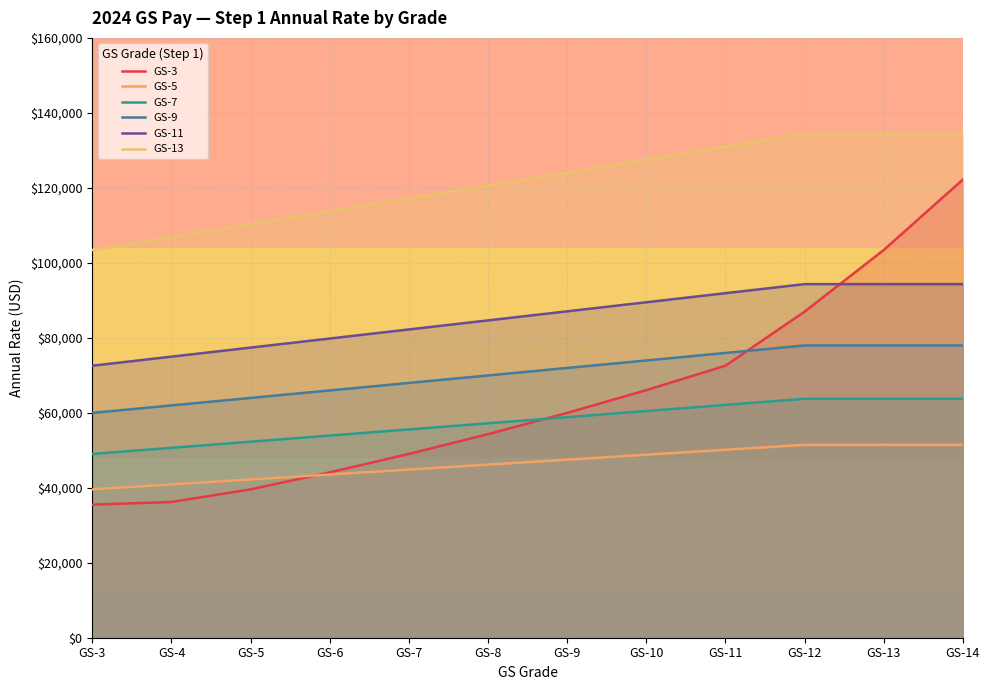

What is the minimum value for GS-3?

35499